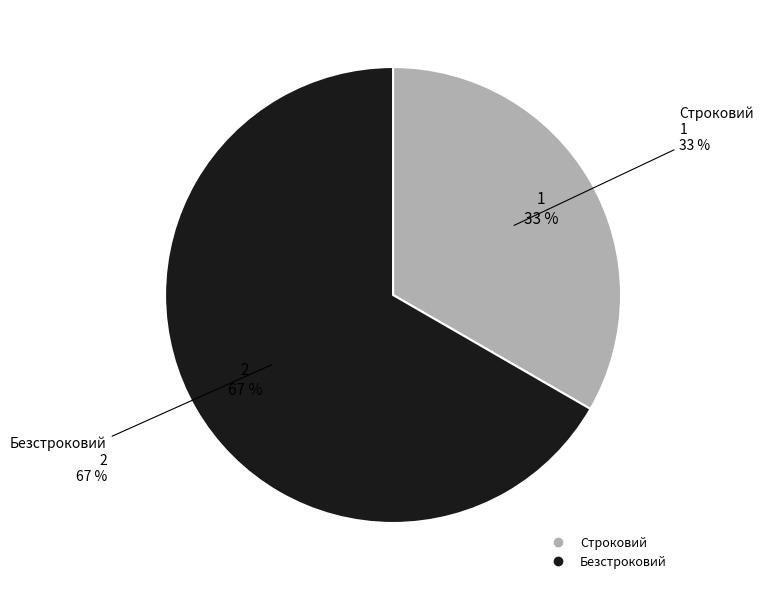

To the nearest percent, what percentage of the pie is Безстроковий?

67%